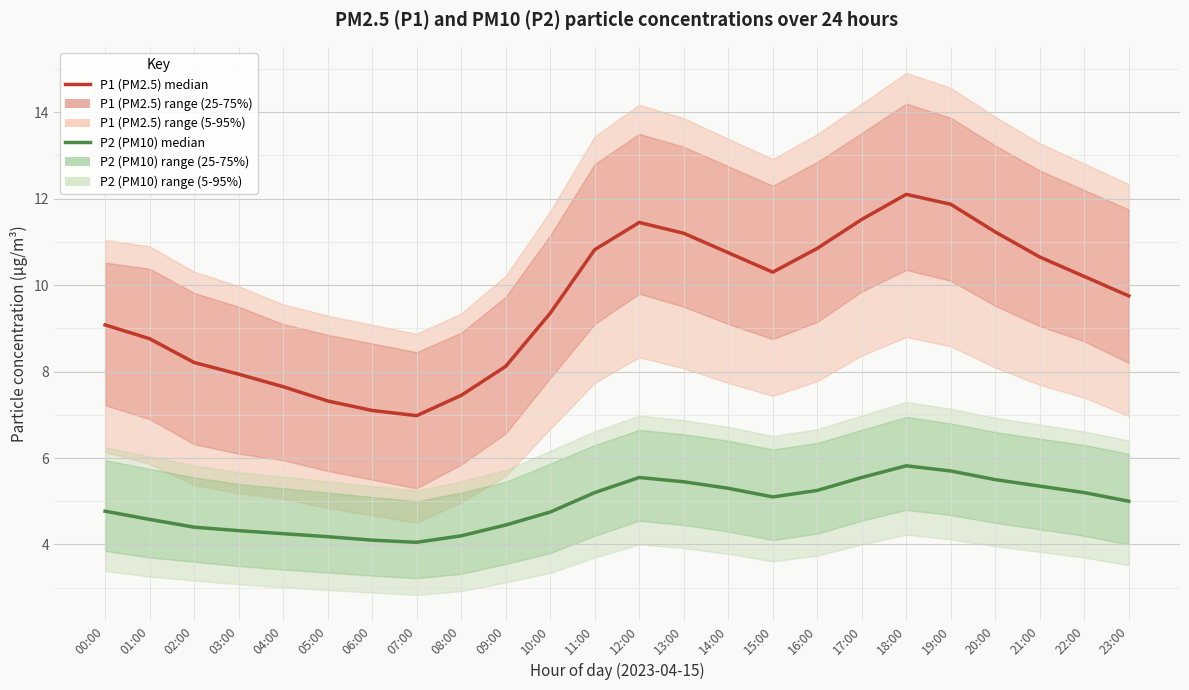

At 11:00, list the series in order from largest to smallest.

P1 (PM2.5) median, P2 (PM10) median